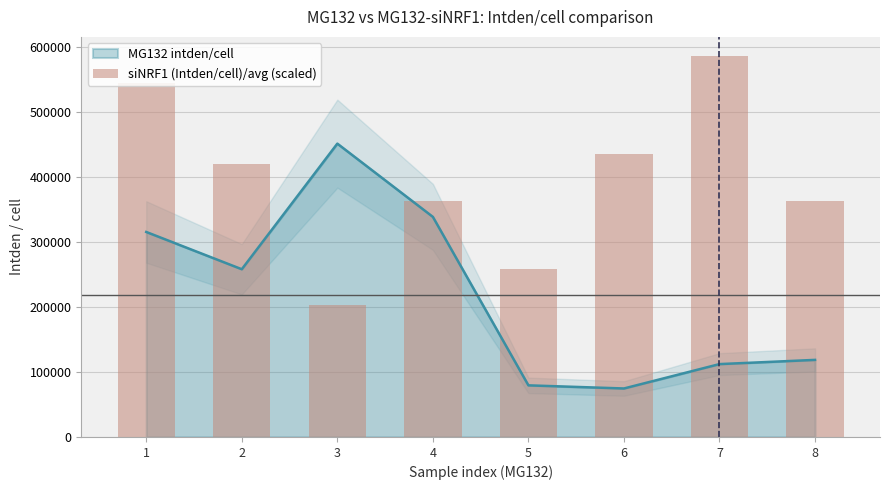

The value of MG132 intden/cell at 3 is 451526.3. True or false?

True